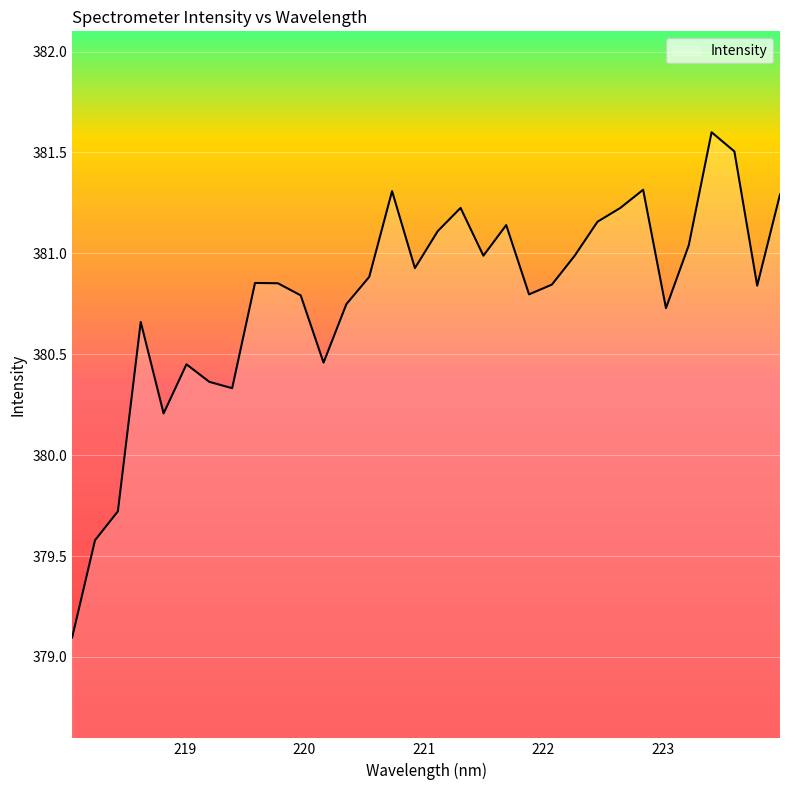

What is the greatest value displayed?

381.6